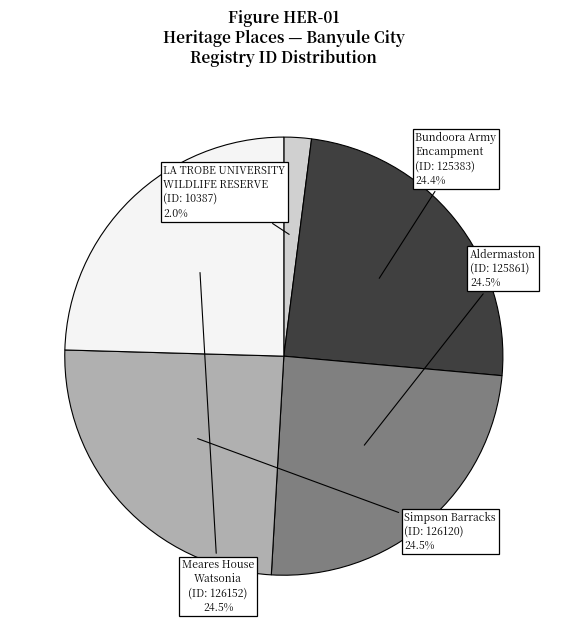

What percentage is NOT represented by Aldermaston?

75.5%